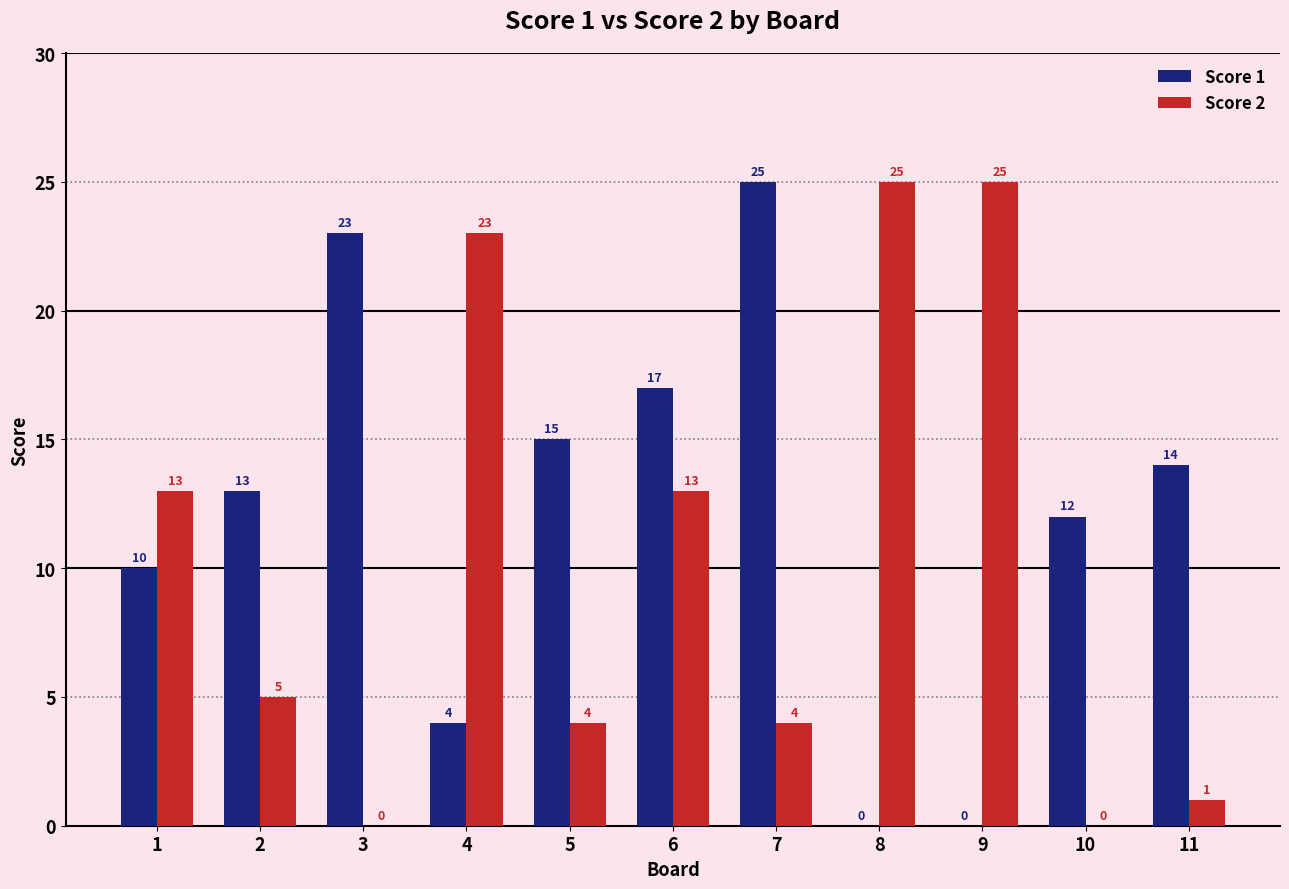

How many positive values does the Score 2 series have?

9